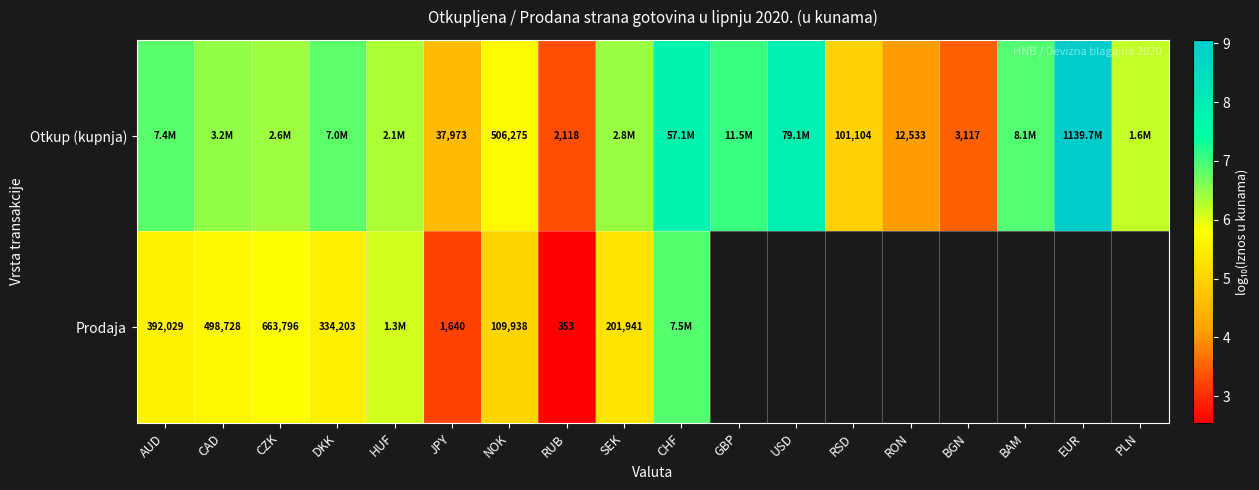

Rank the series at NOK from highest to lowest value.

Otkup (kupnja), Prodaja